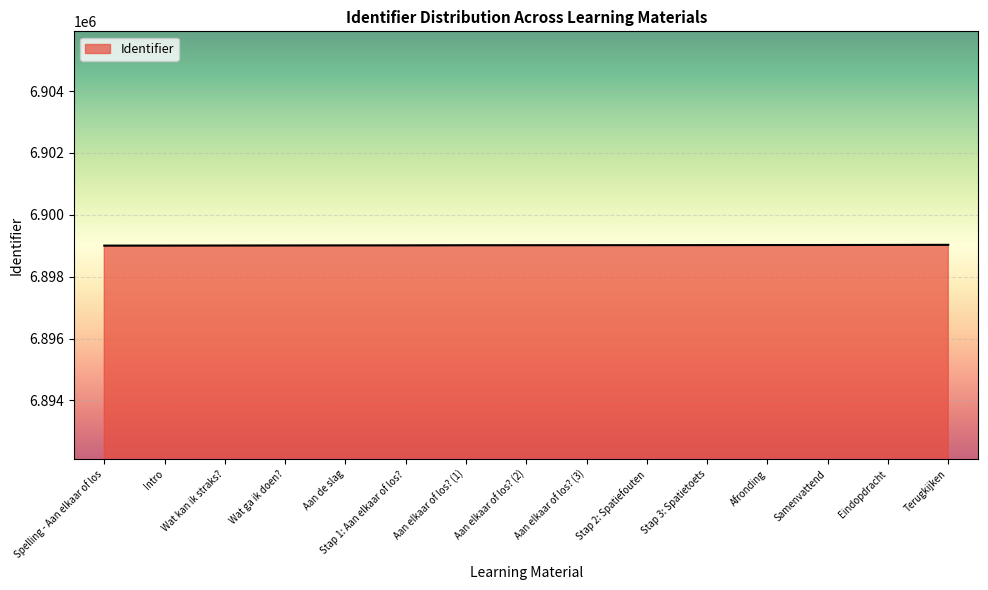

How many lines are shown in the chart?

1